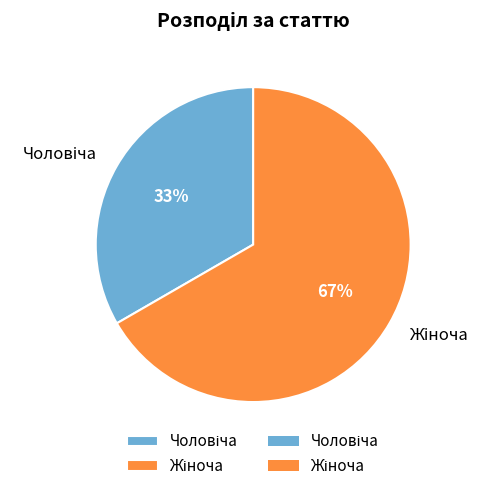

Is there any slice that represents more than half of the pie?

Yes